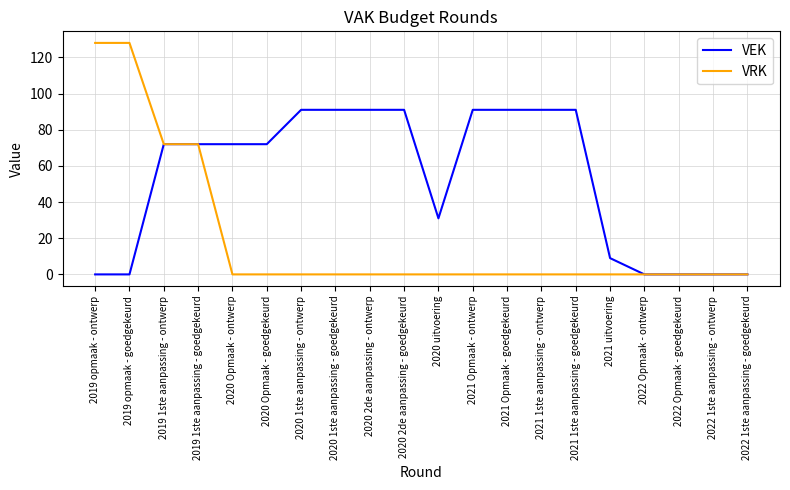

Reading left to right, extract all data points from this chart.

VEK: 2019 opmaak - ontwerp=0	2019 opmaak - goedgekeurd=0	2019 1ste aanpassing - ontwerp=72	2019 1ste aanpassing - goedgekeurd=72	2020 Opmaak - ontwerp=72	2020 Opmaak - goedgekeurd=72	2020 1ste aanpassing - ontwerp=91	2020 1ste aanpassing - goedgekeurd=91	2020 2de aanpassing - ontwerp=91	2020 2de aanpassing - goedgekeurd=91	2020 uitvoering=31	2021 Opmaak - ontwerp=91	2021 Opmaak - goedgekeurd=91	2021 1ste aanpassing - ontwerp=91	2021 1ste aanpassing - goedgekeurd=91	2021 uitvoering=9	2022 Opmaak - ontwerp=0	2022 Opmaak - goedgekeurd=0	2022 1ste aanpassing - ontwerp=0	2022 1ste aanpassing - goedgekeurd=0
VRK: 2019 opmaak - ontwerp=128	2019 opmaak - goedgekeurd=128	2019 1ste aanpassing - ontwerp=72	2019 1ste aanpassing - goedgekeurd=72	2020 Opmaak - ontwerp=0	2020 Opmaak - goedgekeurd=0	2020 1ste aanpassing - ontwerp=0	2020 1ste aanpassing - goedgekeurd=0	2020 2de aanpassing - ontwerp=0	2020 2de aanpassing - goedgekeurd=0	2020 uitvoering=0	2021 Opmaak - ontwerp=0	2021 Opmaak - goedgekeurd=0	2021 1ste aanpassing - ontwerp=0	2021 1ste aanpassing - goedgekeurd=0	2021 uitvoering=0	2022 Opmaak - ontwerp=0	2022 Opmaak - goedgekeurd=0	2022 1ste aanpassing - ontwerp=0	2022 1ste aanpassing - goedgekeurd=0